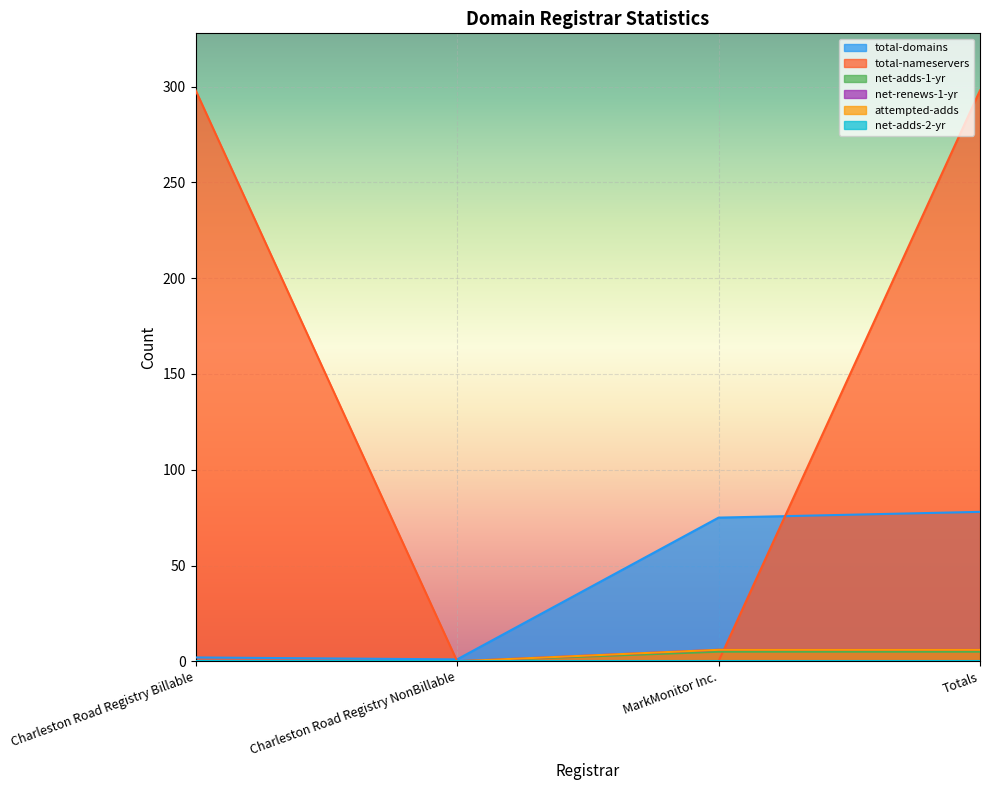

True or false: attempted-adds and total-domains intersect in this chart.

False